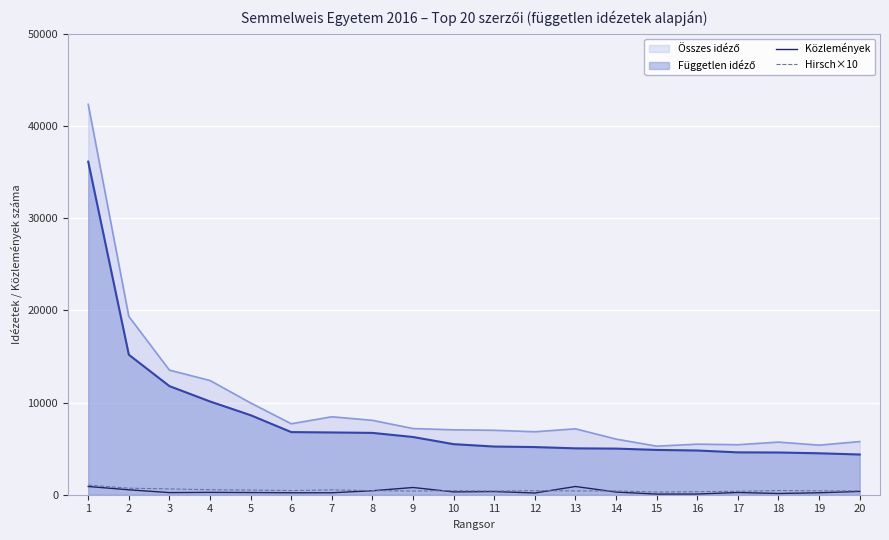

What is the highest value of the Hirsch×10 series?

1040